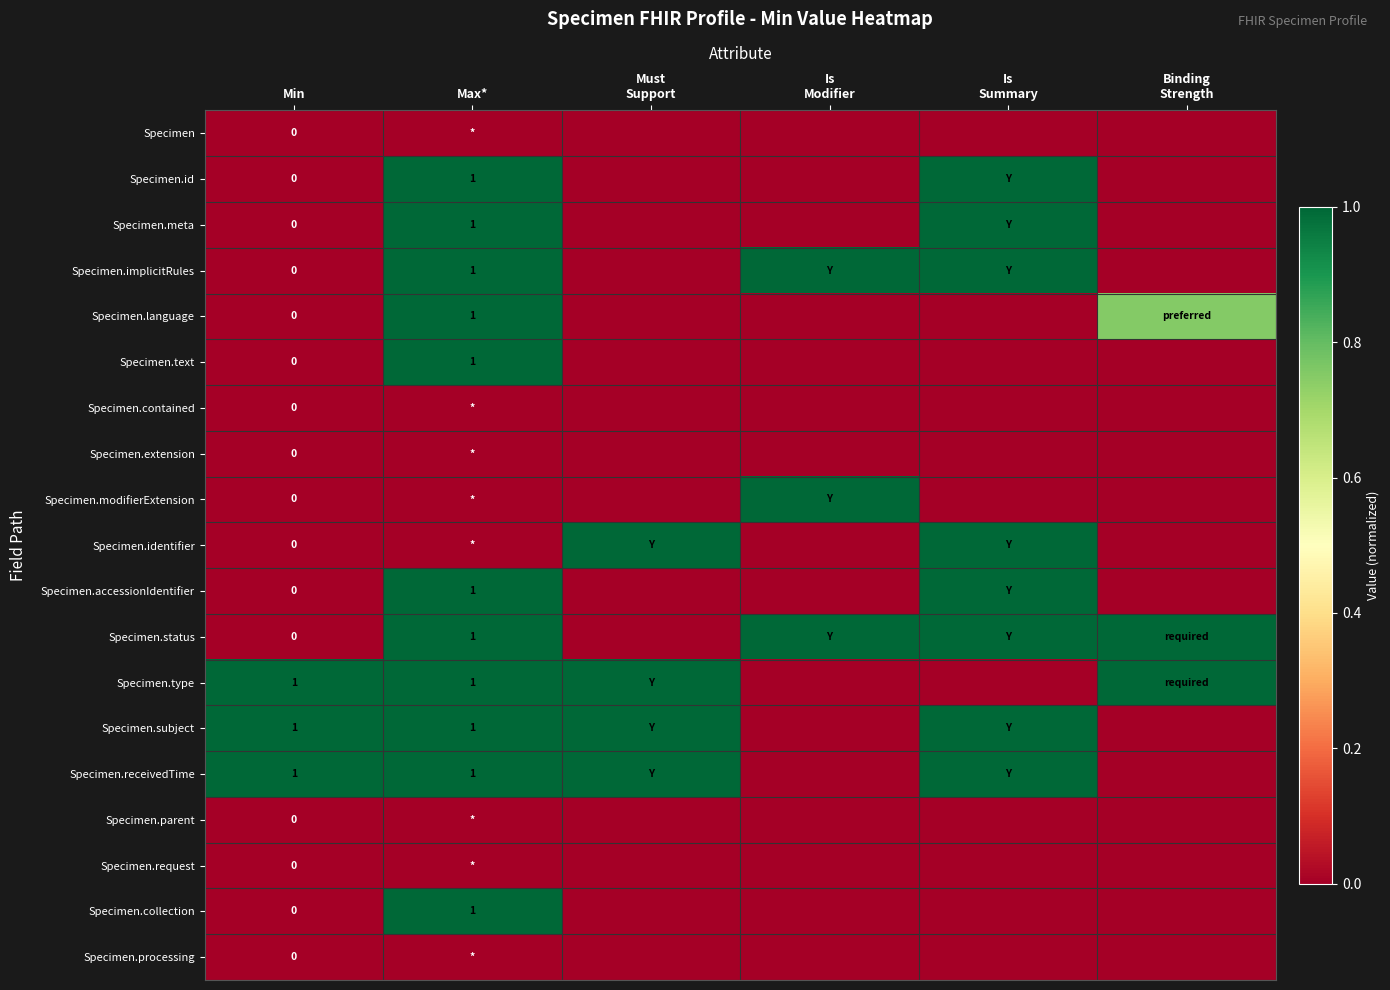

The Specimen.parent series shows 0.0 at Is Summary. True or false?

True